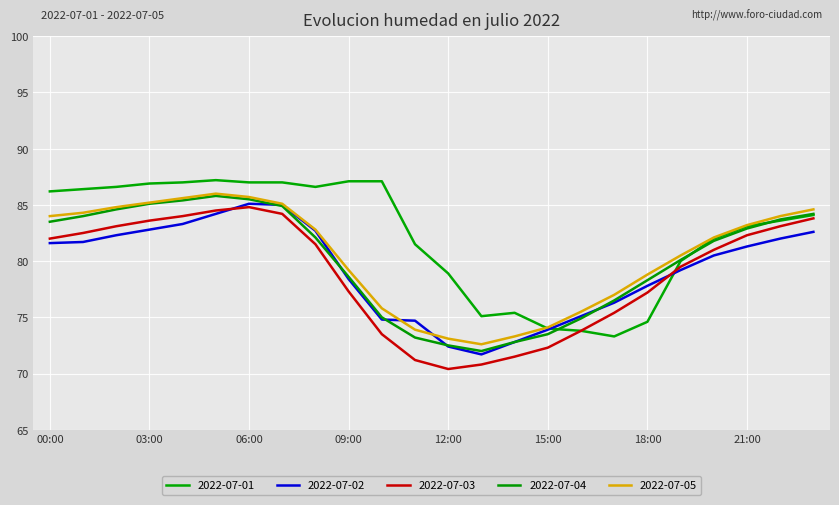

Does the chart display data point markers on the line(s)?

No